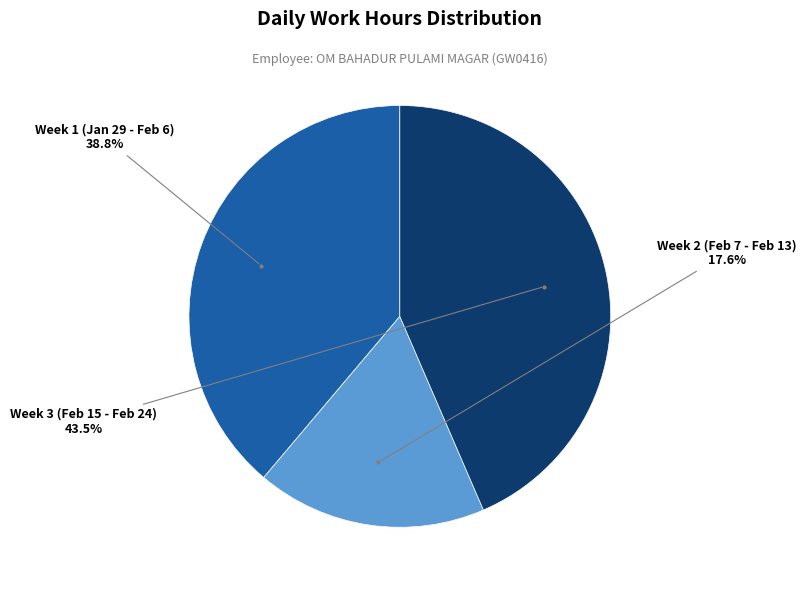

Is there any slice that represents more than half of the pie?

No